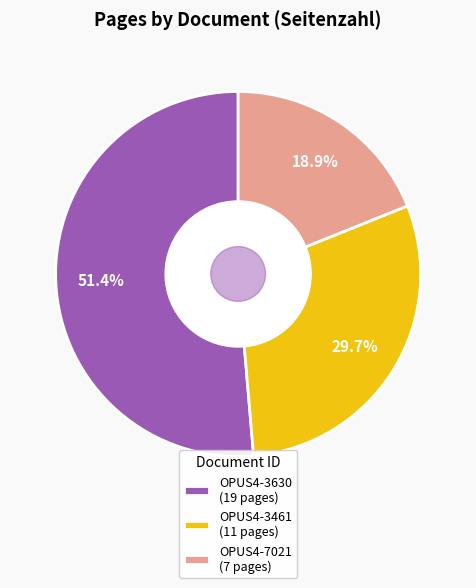

To the nearest percent, what portion does OPUS4-7021 represent?

19%